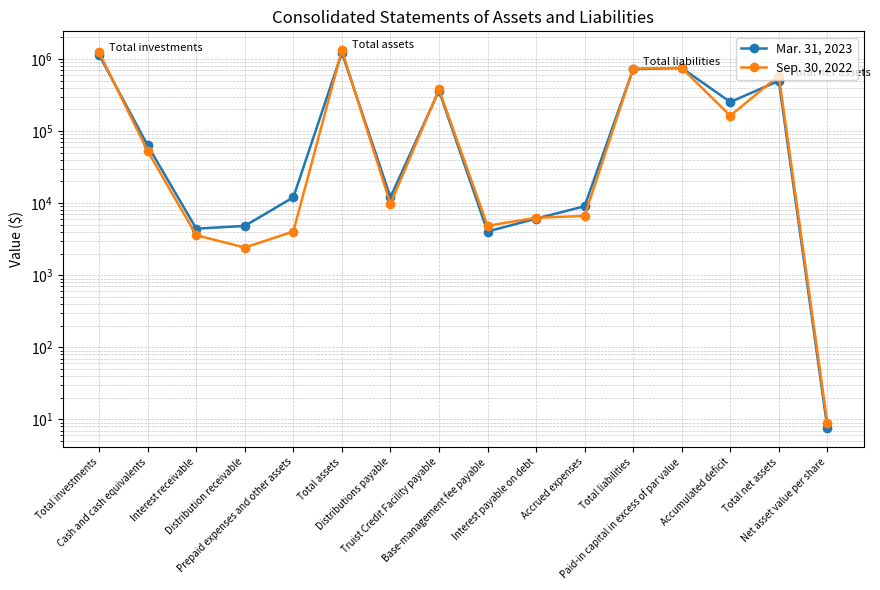

What is the highest value of the Sep. 30, 2022 series?

1318510.0